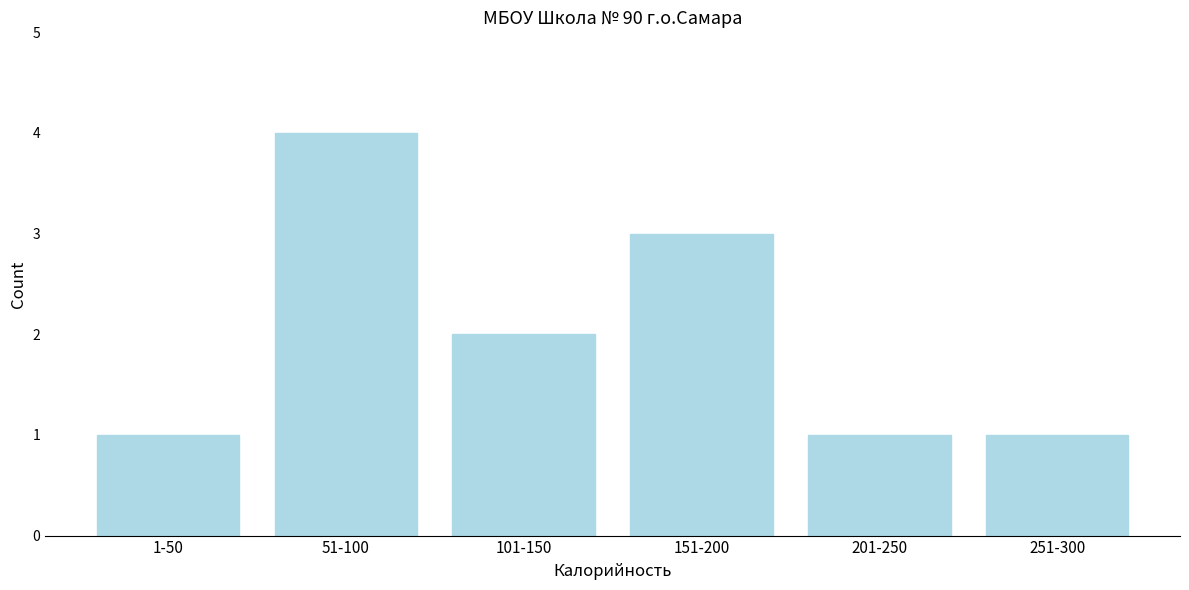

Reading left to right, transcribe all the data shown in this chart.

1-50=1	51-100=4	101-150=2	151-200=3	201-250=1	251-300=1